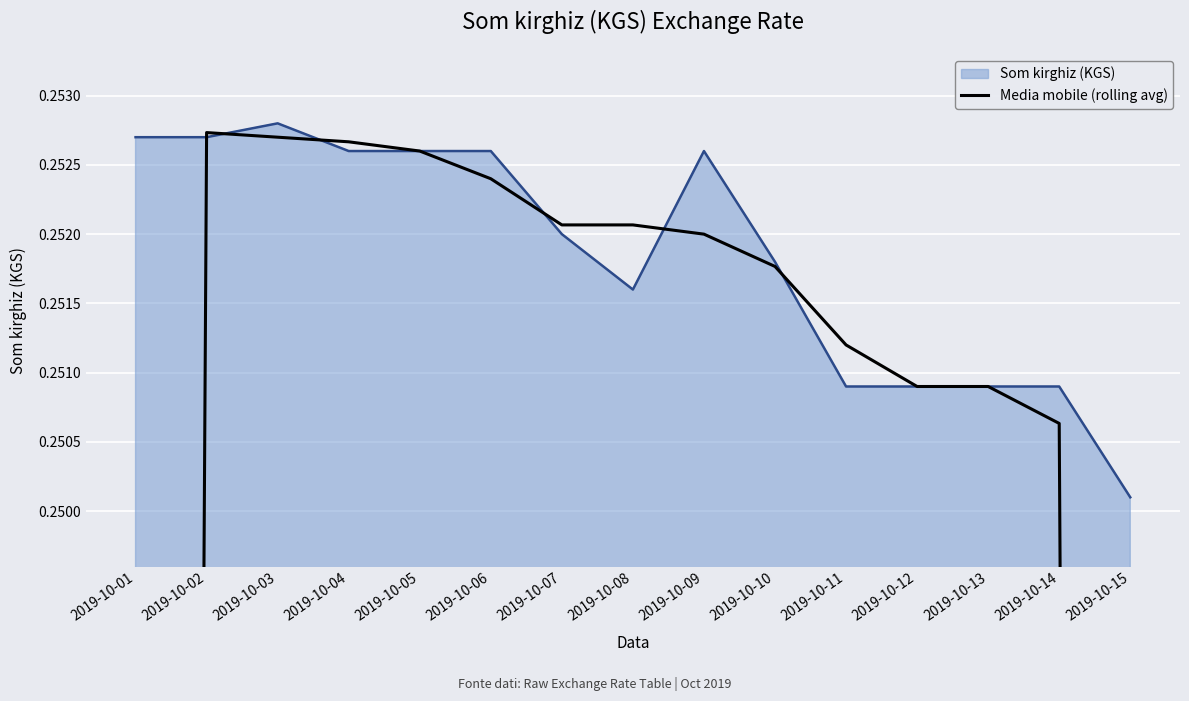

Where is the first local maximum?

2019-10-02